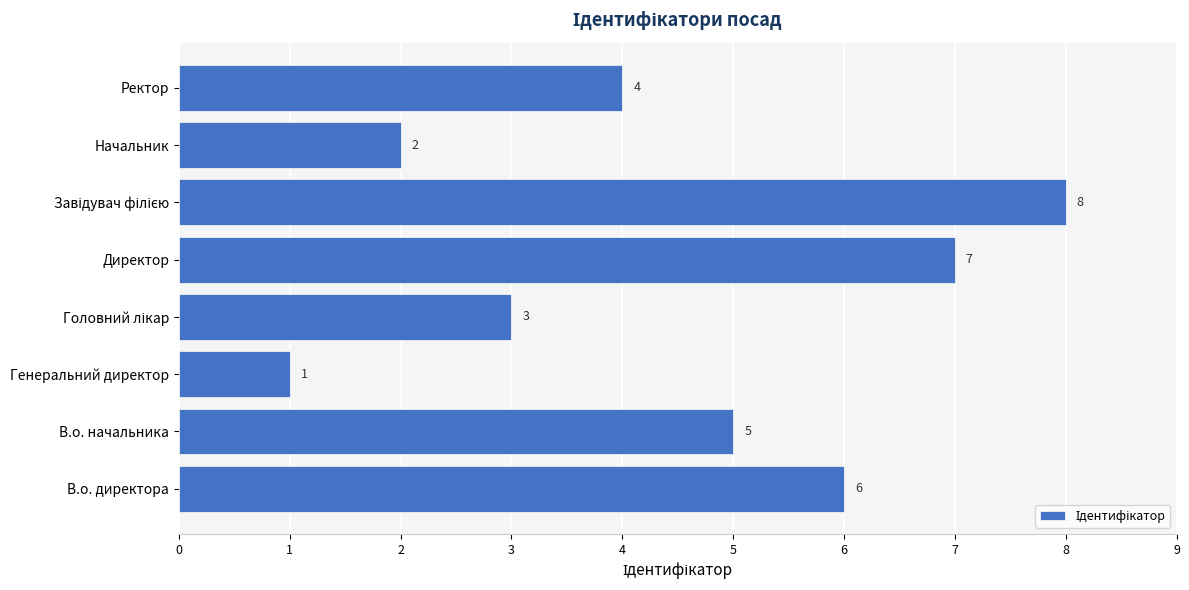

What is the sum of all values?

36